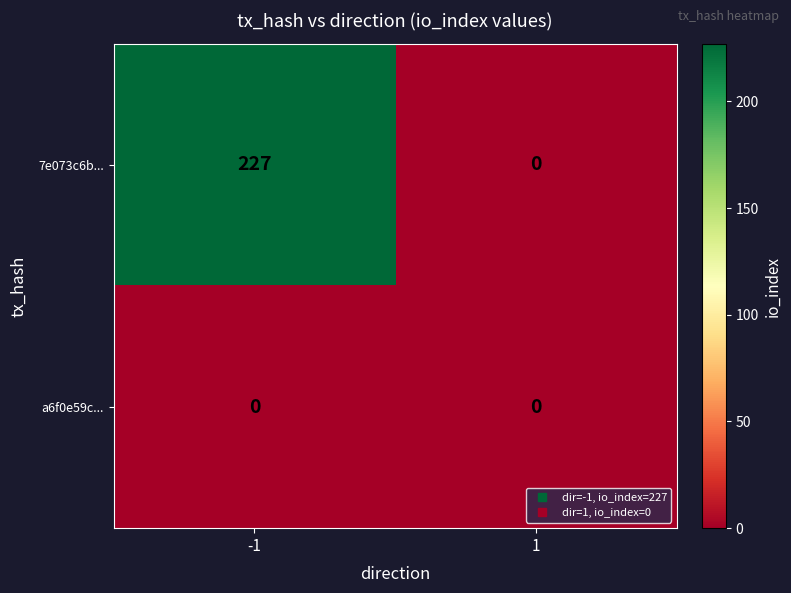

True or false: 7e073c6b... has a value of -127 at 1.

False